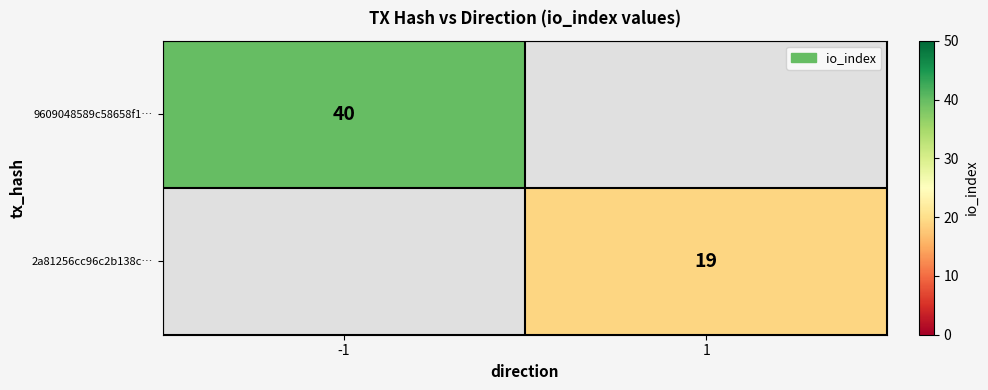

Is it true that 9609048589c58658f1… equals 11 at -1?

False